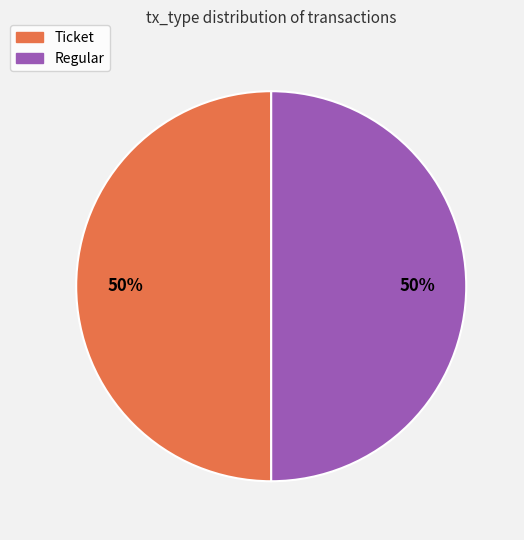

How many slices are in this pie chart?

2